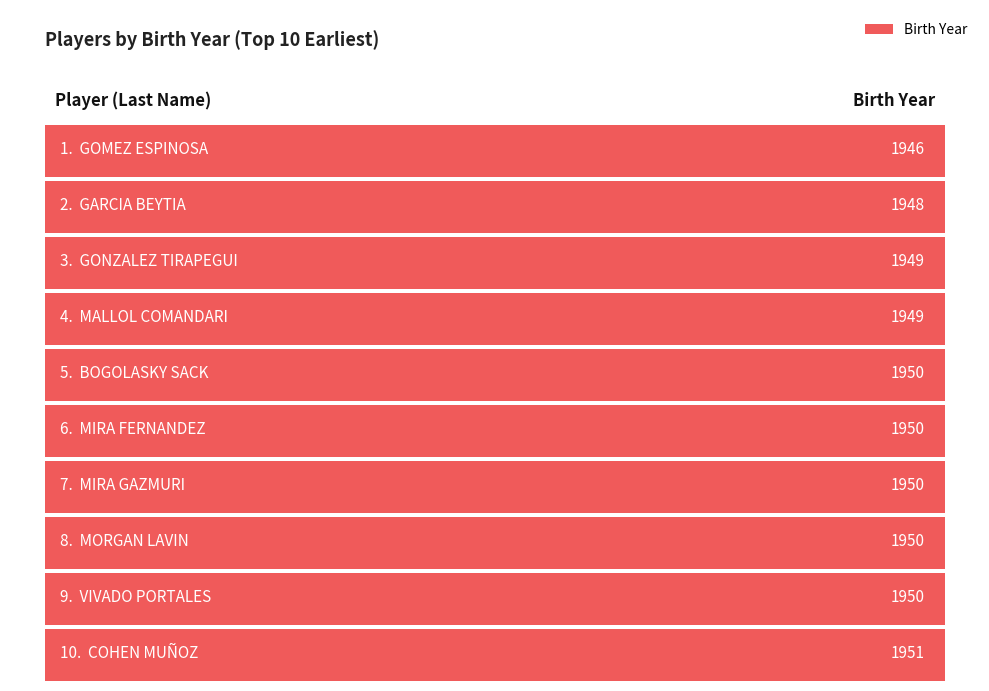

What is the average value?

1949